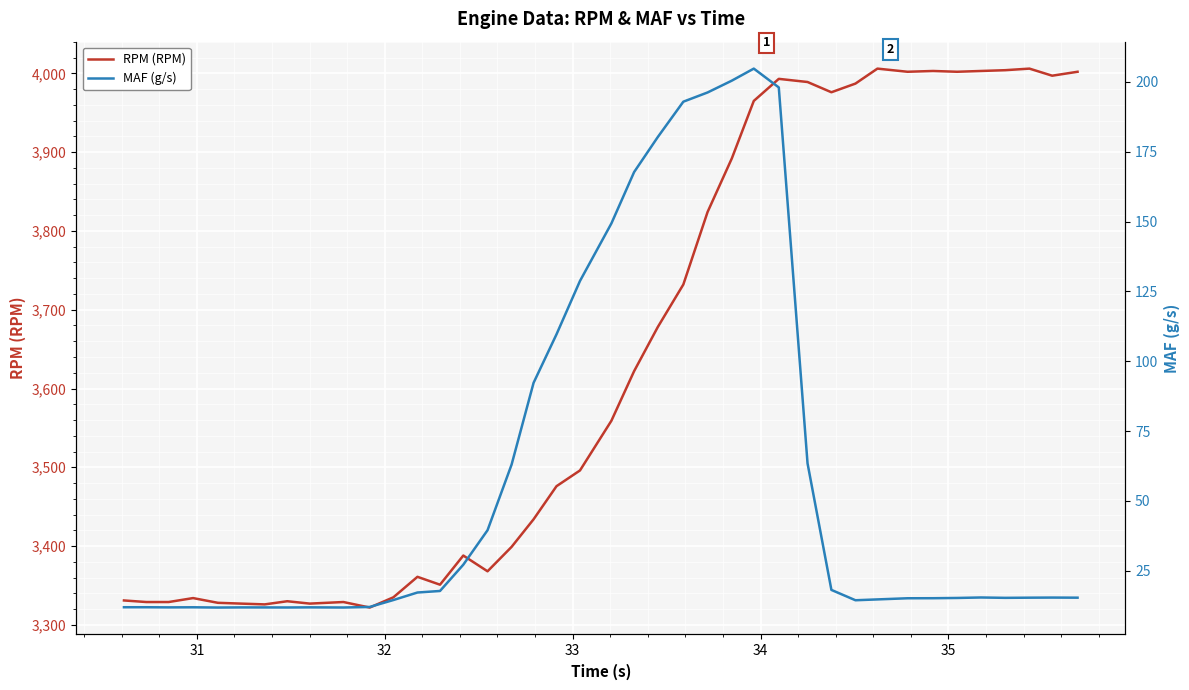

What is the minimum value for RPM (RPM)?

3322